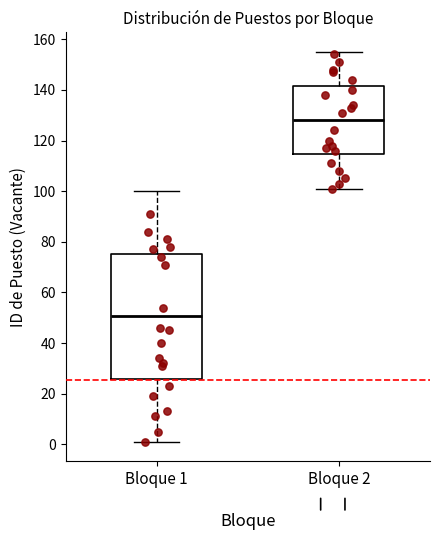

Where does the upper whisker of the box for Bloque 2 end on the y-axis? The values are not printed on the chart, so give them approximately, as read against the axis.

156